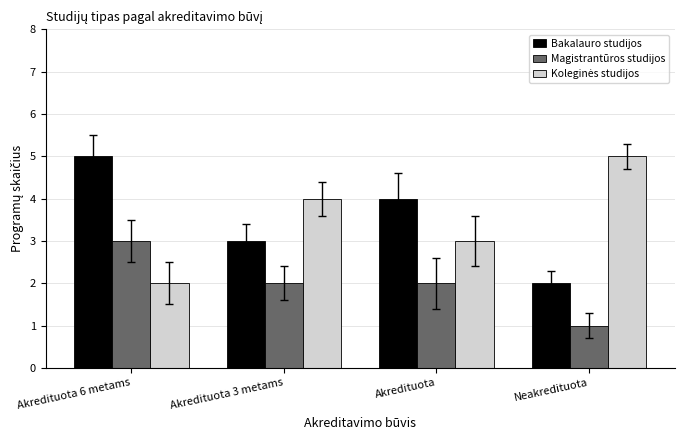

What is the difference between the highest and lowest values at Neakredituota?

4